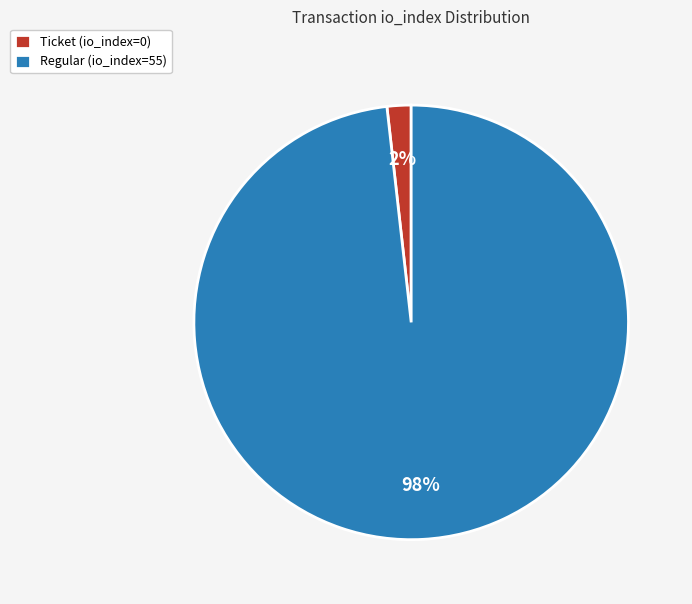

To the nearest percent, what is the average slice percentage?

50%